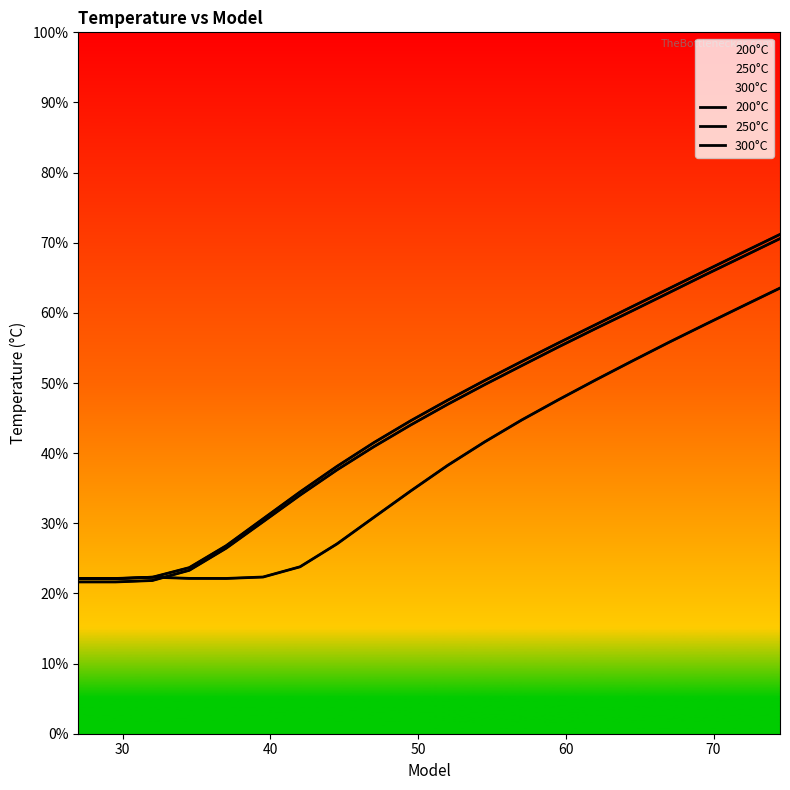

Which category has the lowest value across all series?

30